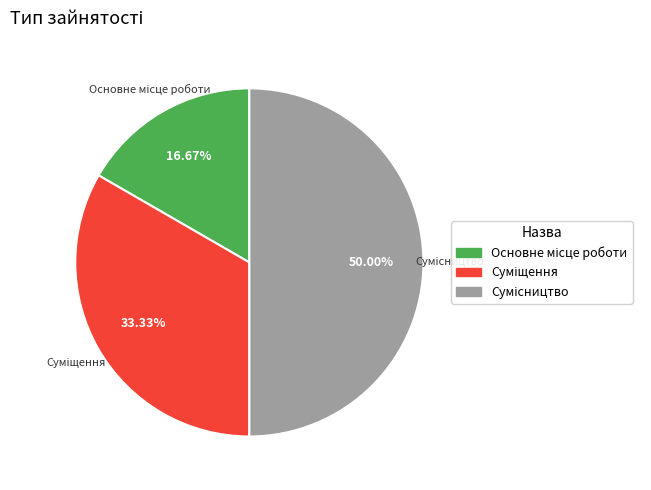

Rank the categories by value from lowest to highest.

Основне місце роботи, Суміщення, Сумісництво